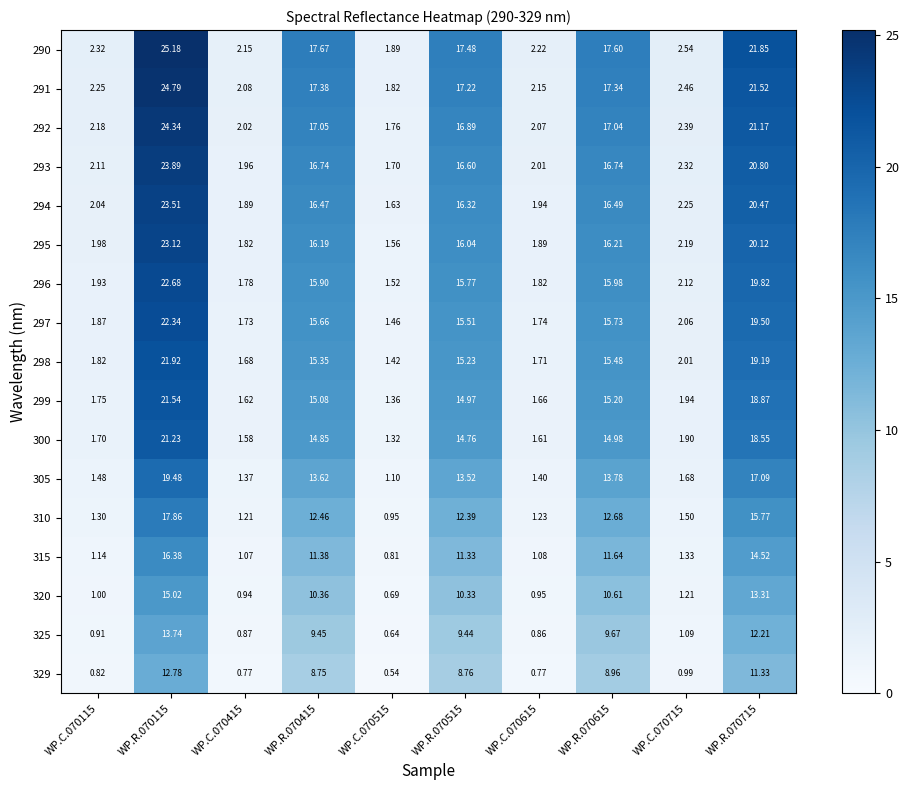

Is the value of 293 at WP.R.070715 greater than the value of 305 at WP.C.070715?

Yes